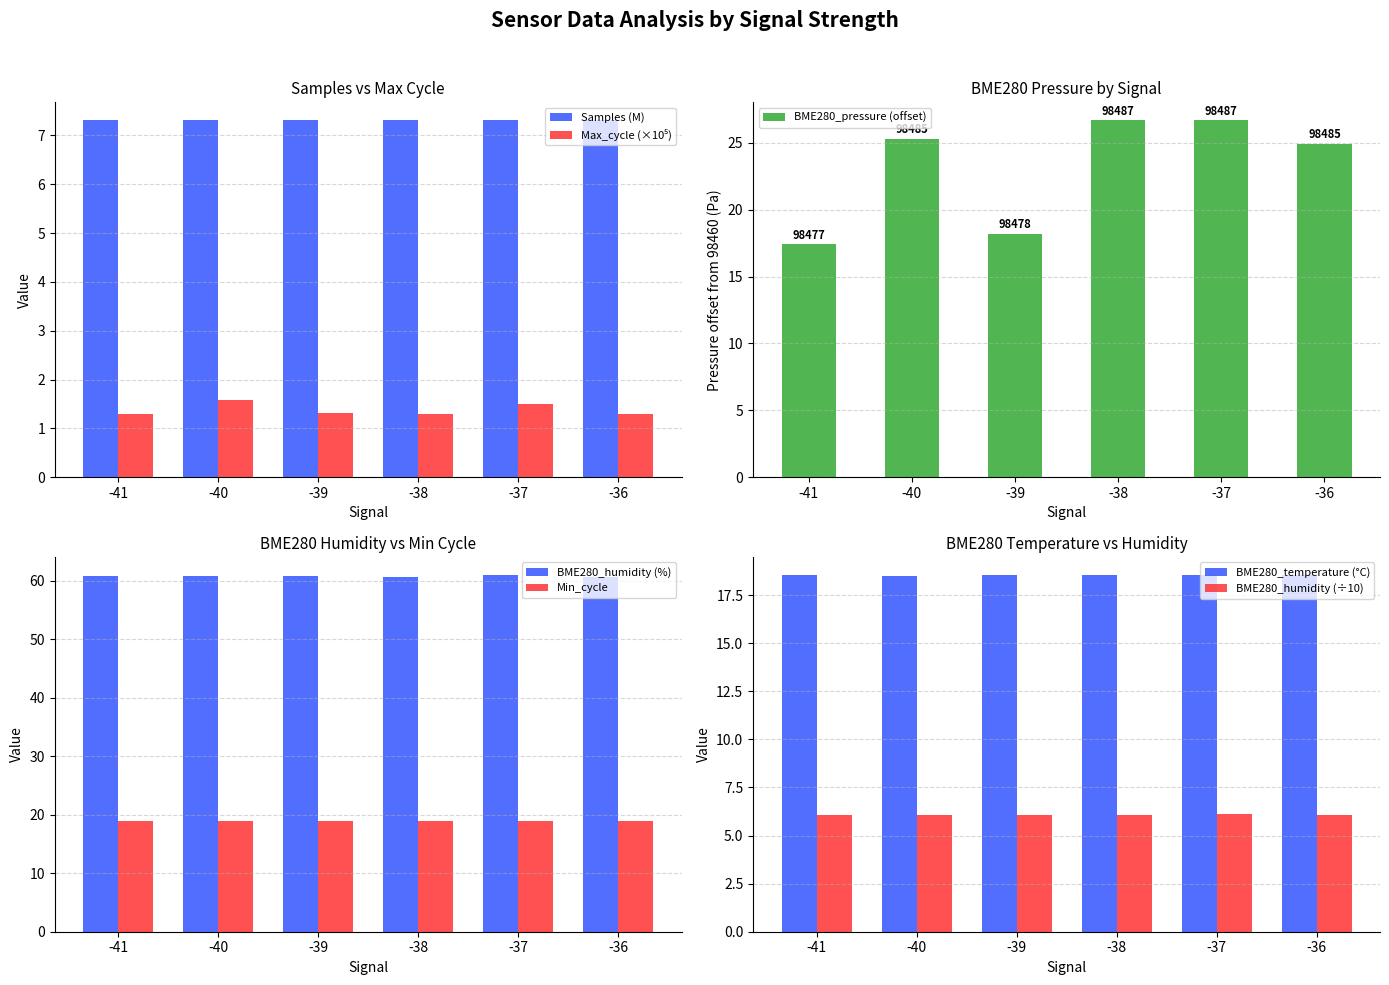

How many Max_cycle values are between 1 and 2?

6